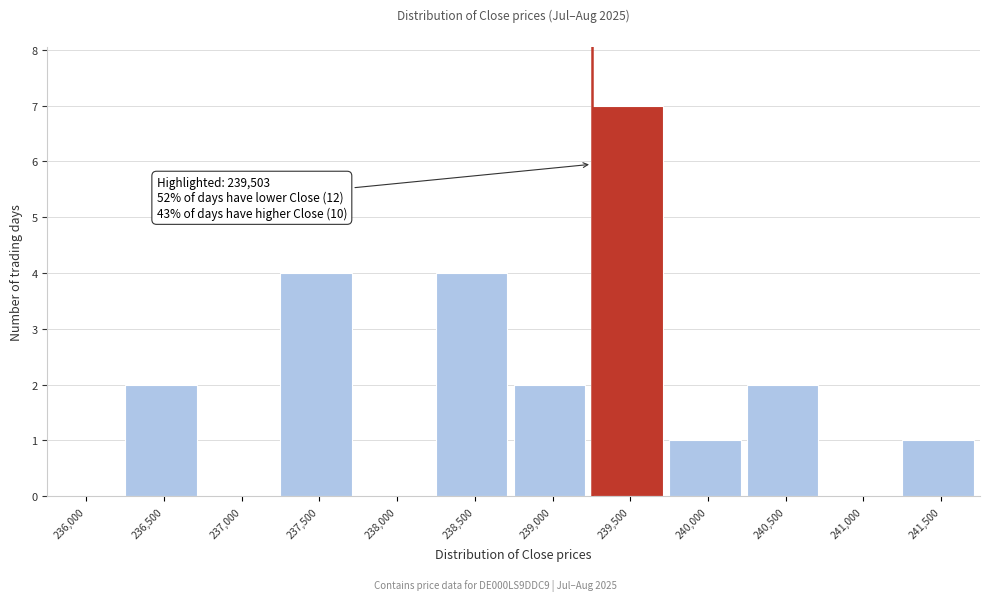

Reading left to right, what are all the values shown in this chart?

236,000=0	236,500=2	237,000=0	237,500=4	238,000=0	238,500=4	239,000=2	239,500=7	240,000=1	240,500=2	241,000=0	241,500=1